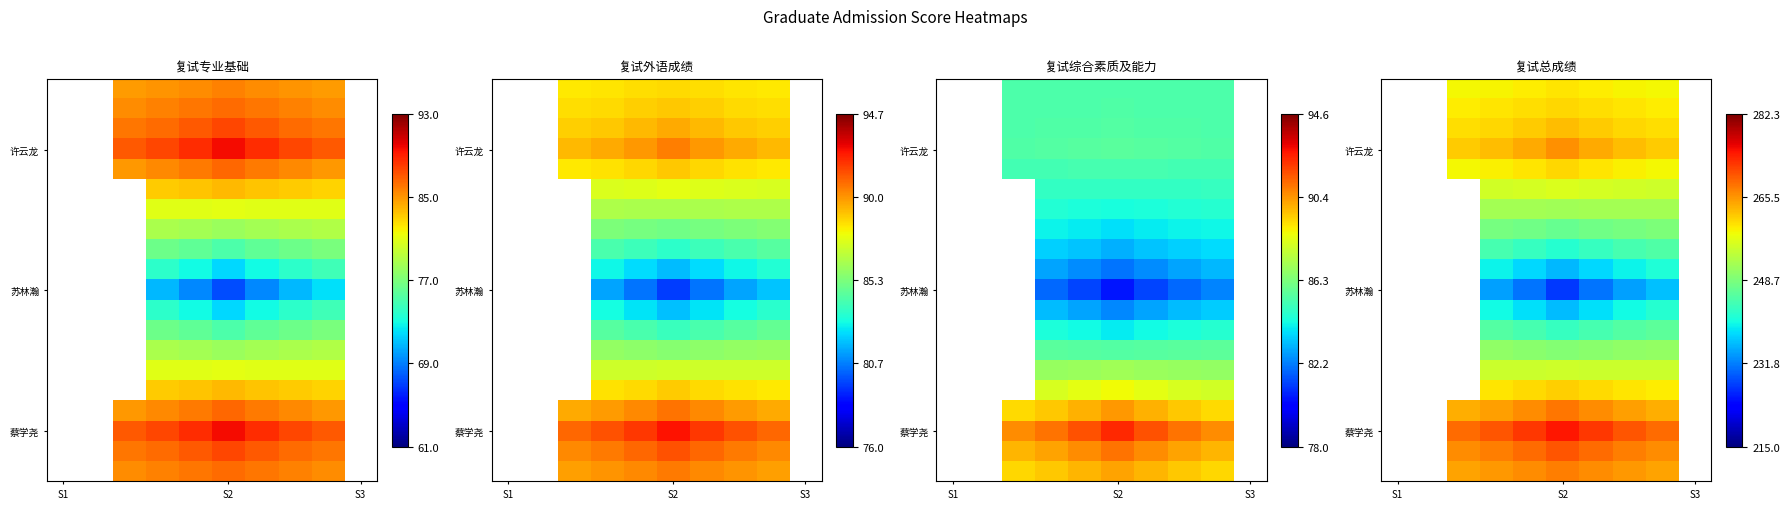

At which category is the sum across all series the highest?

5